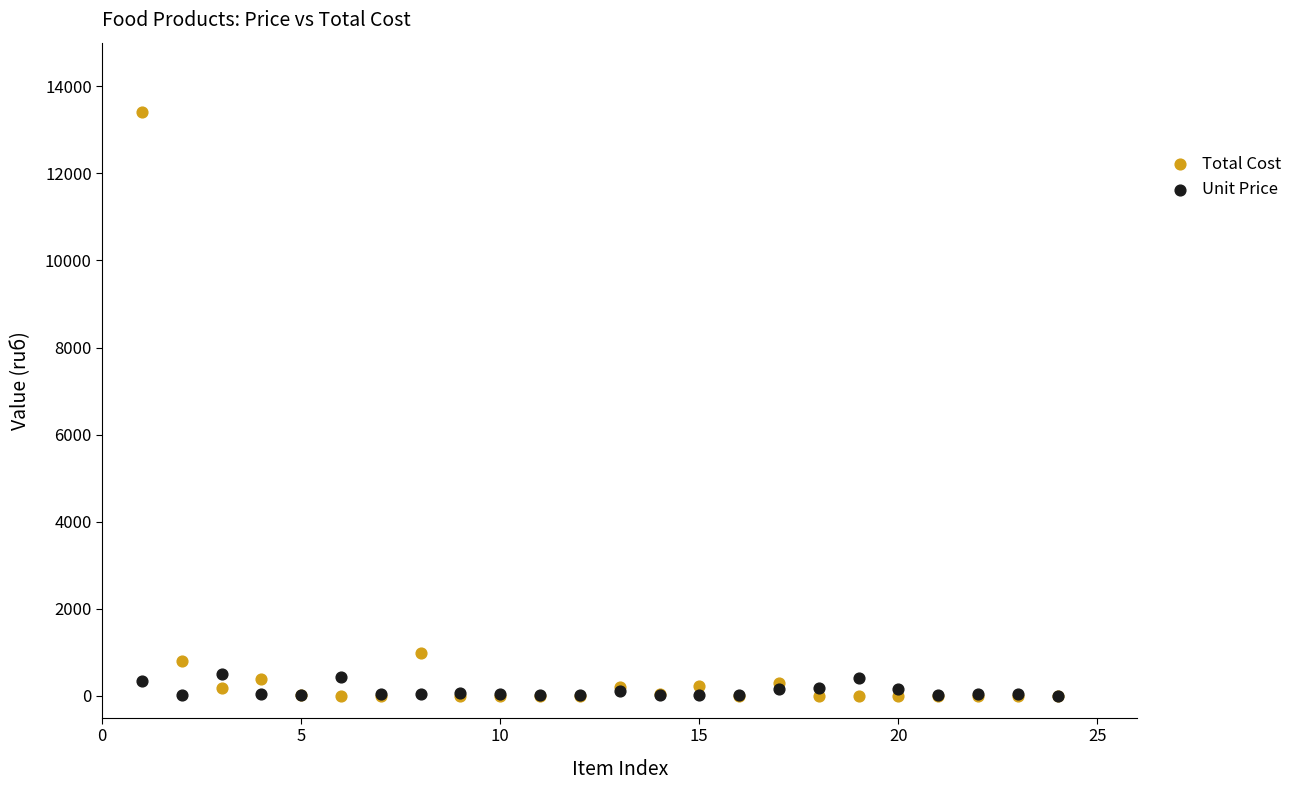

In the Total Cost series, what Y value is closest to 6699?

981.4